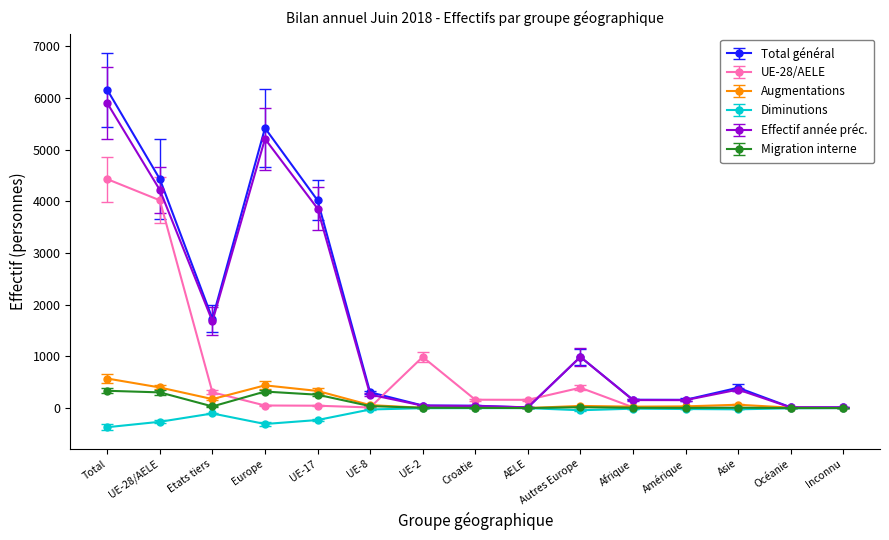

The Diminutions series shows -371 at Total. True or false?

True